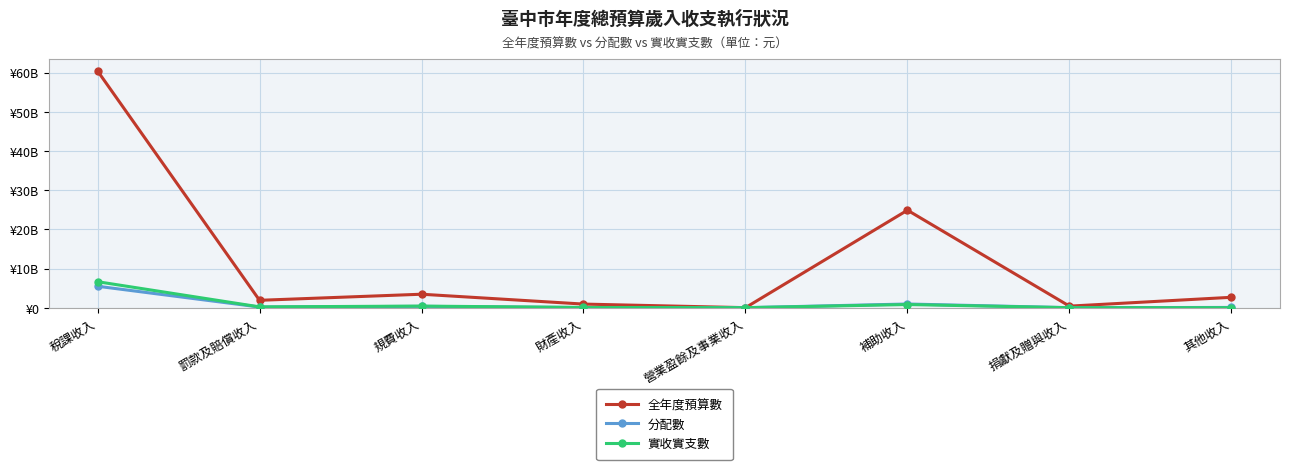

Is this an area chart (filled region under the line)?

No